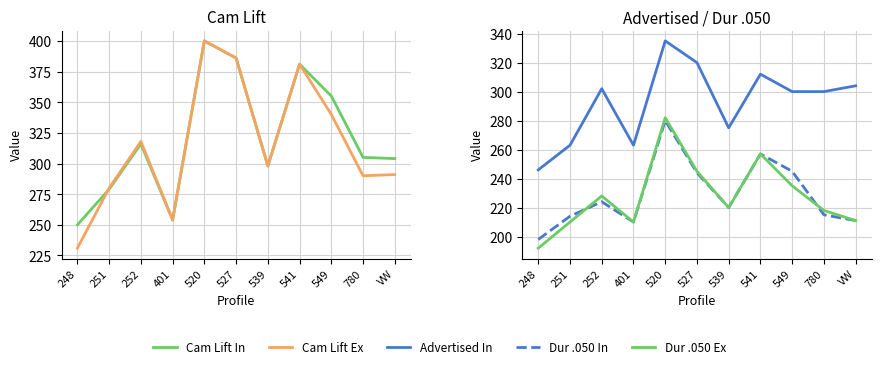

Where is Cam Lift Ex nearest to the value 315?

252